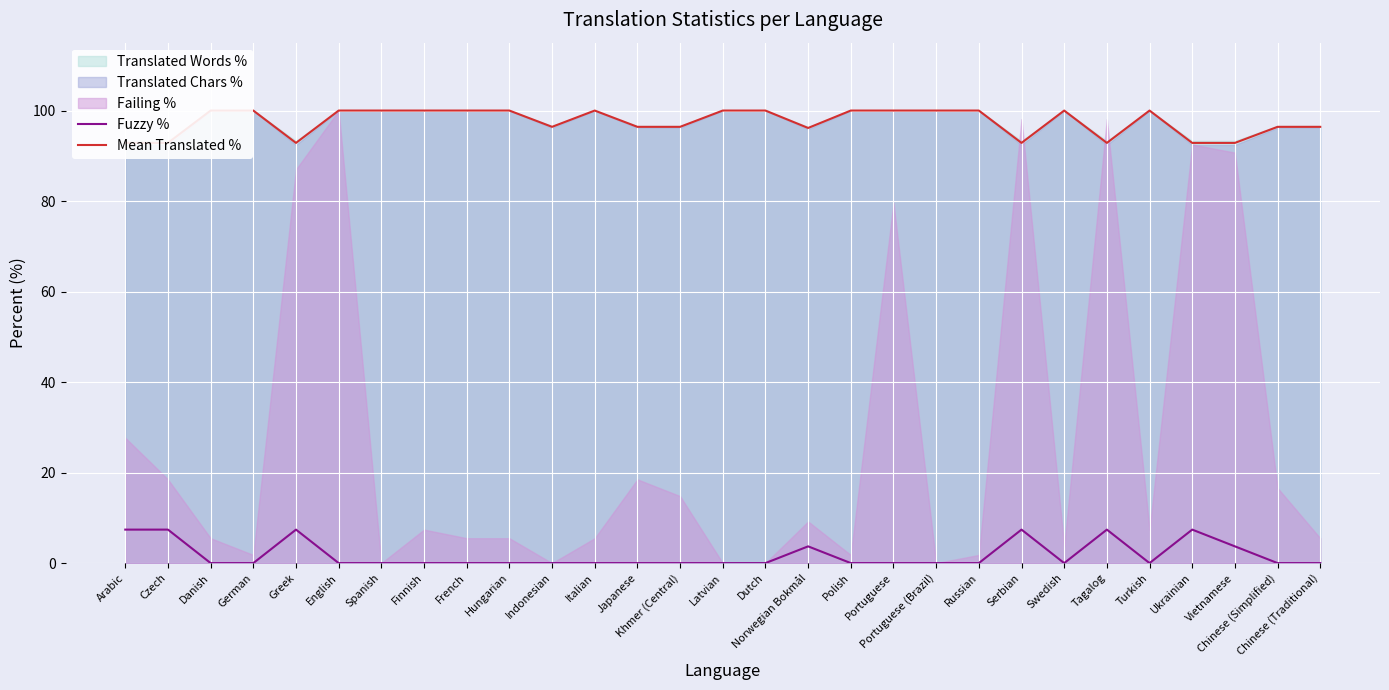

What is the sum of all Fuzzy % values?

51.8